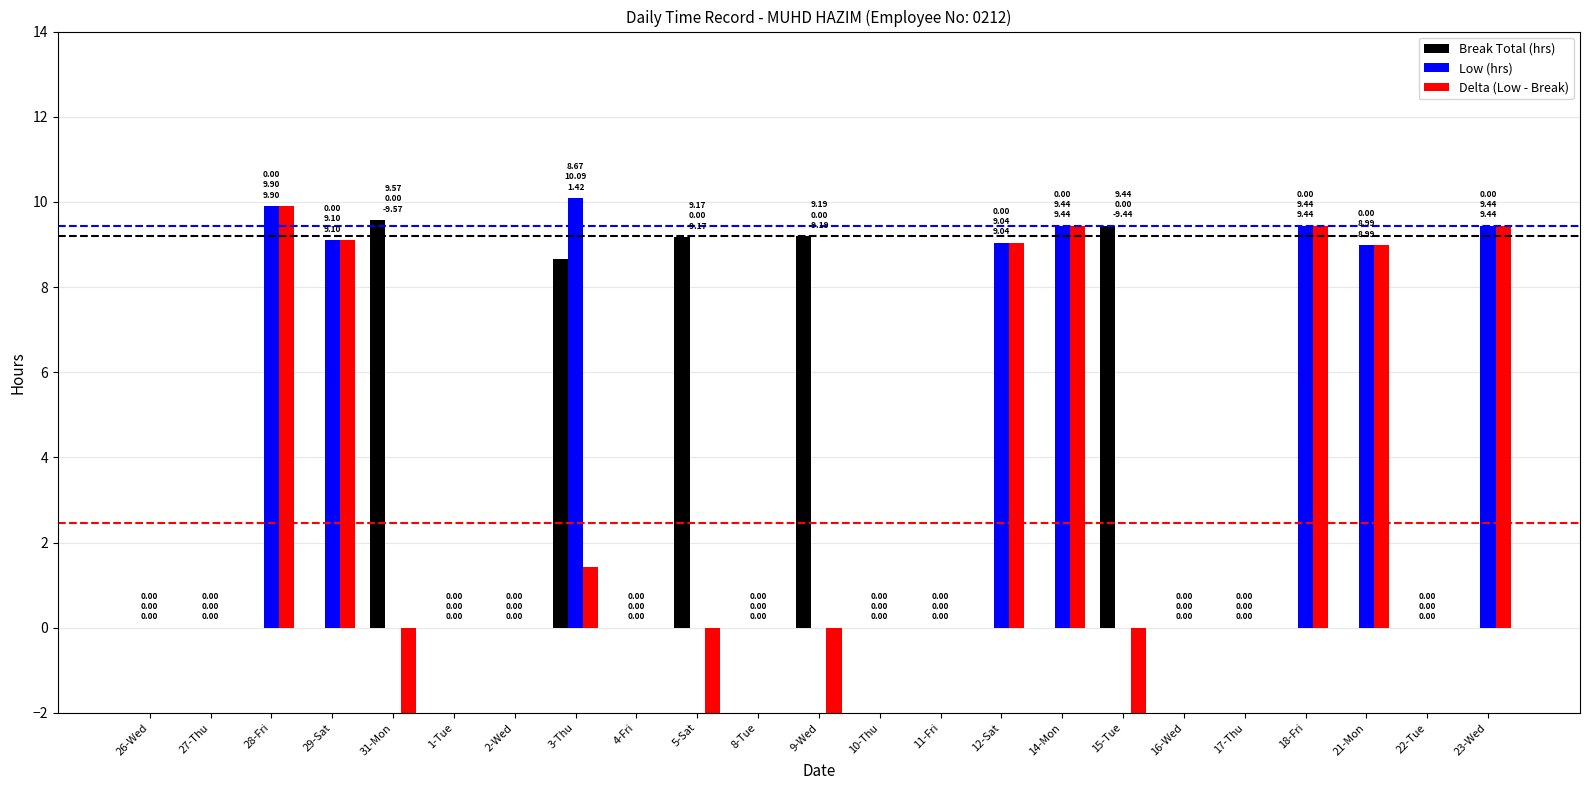

Which category has the lowest value across all series?

31-Mon